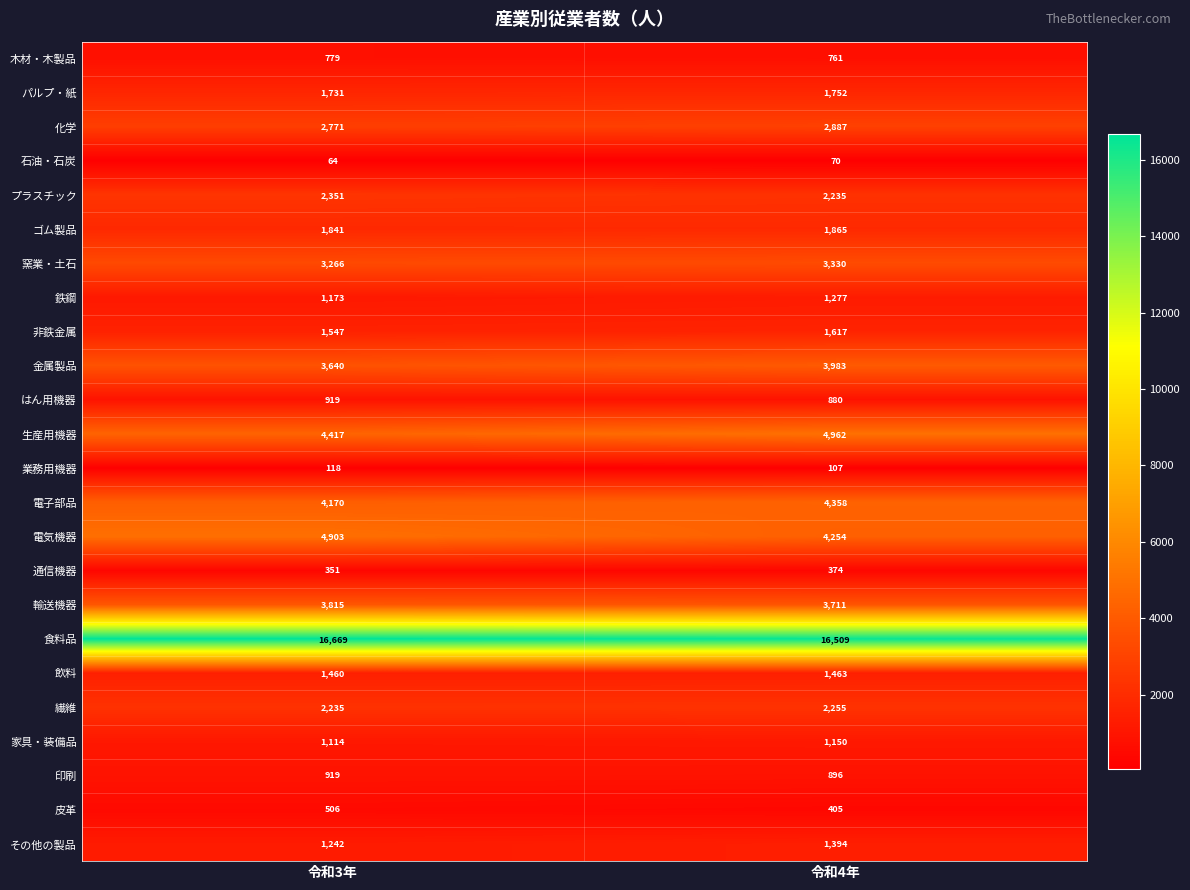

Where is その他の製品 nearest to the value 1318?

令和3年